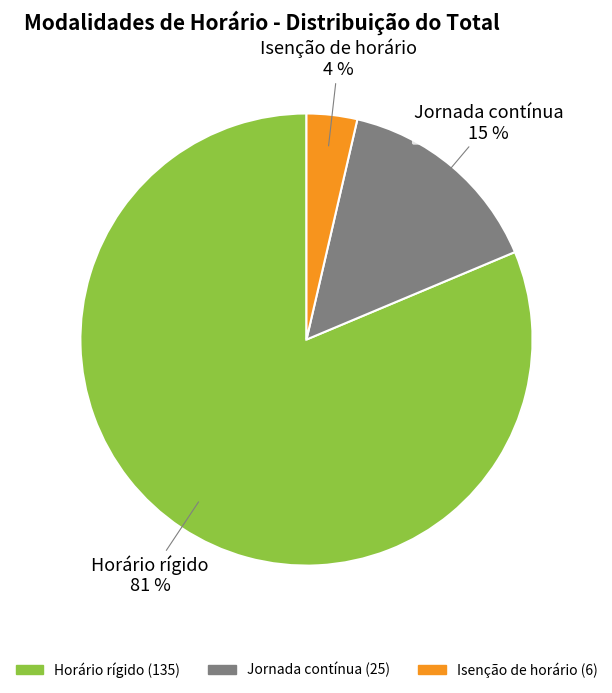

What is the majority slice?

Horário rígido